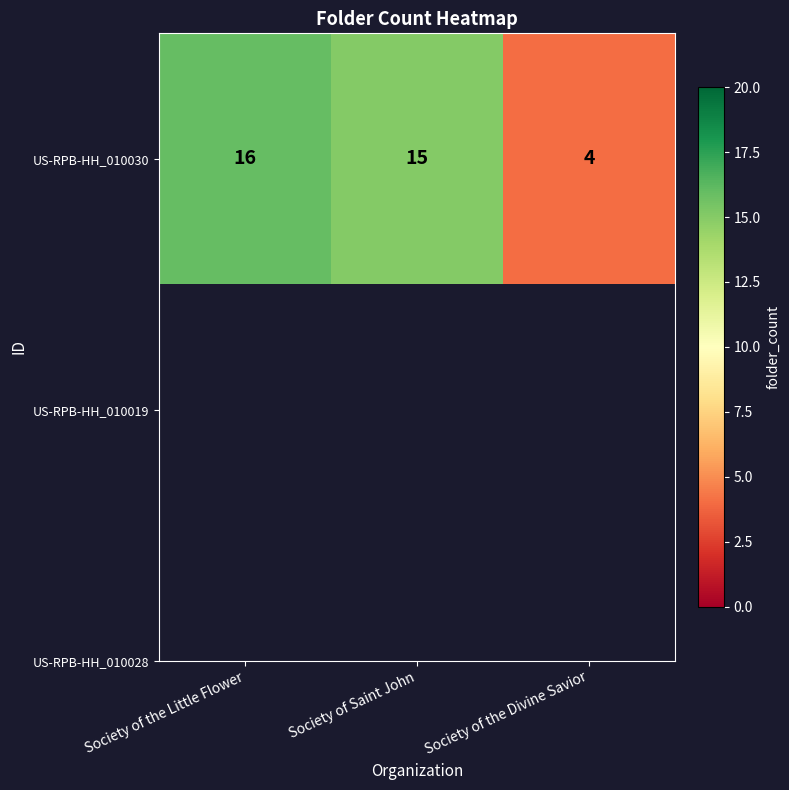

The value at Society of the Little Flower is 16. True or false?

True